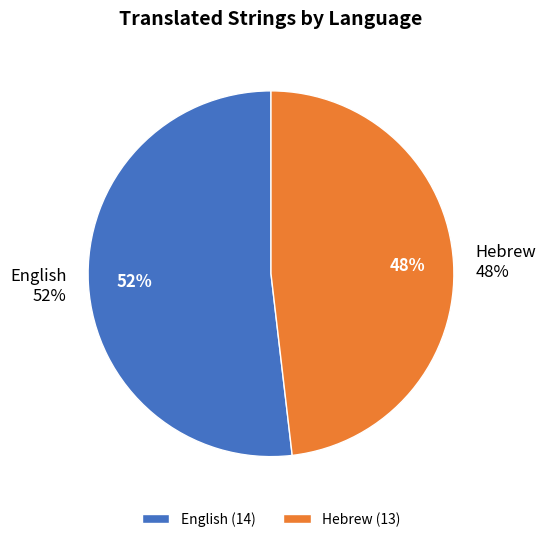

Rank the categories by value from lowest to highest.

Hebrew, English